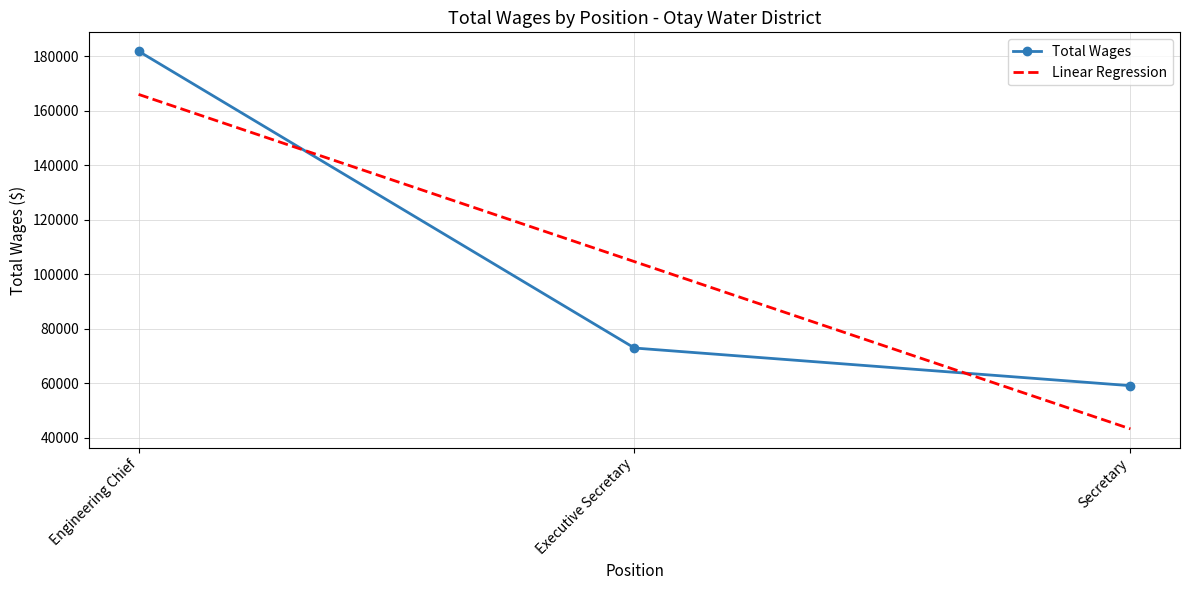

What are all the series names shown in the legend?

Total Wages, Linear Regression